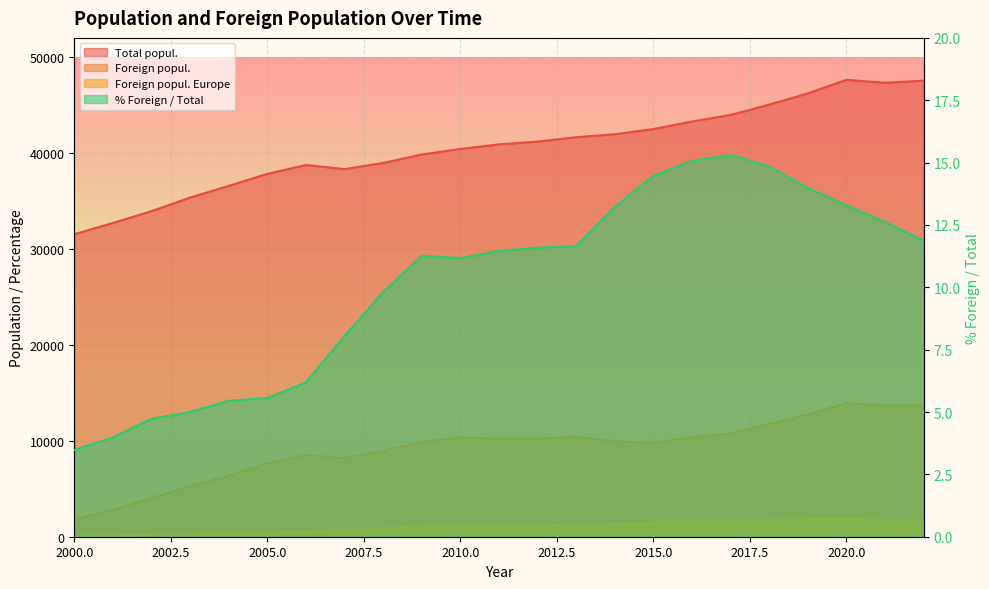

How many values in the Foreign popul. Europe series exceed 1171?

11